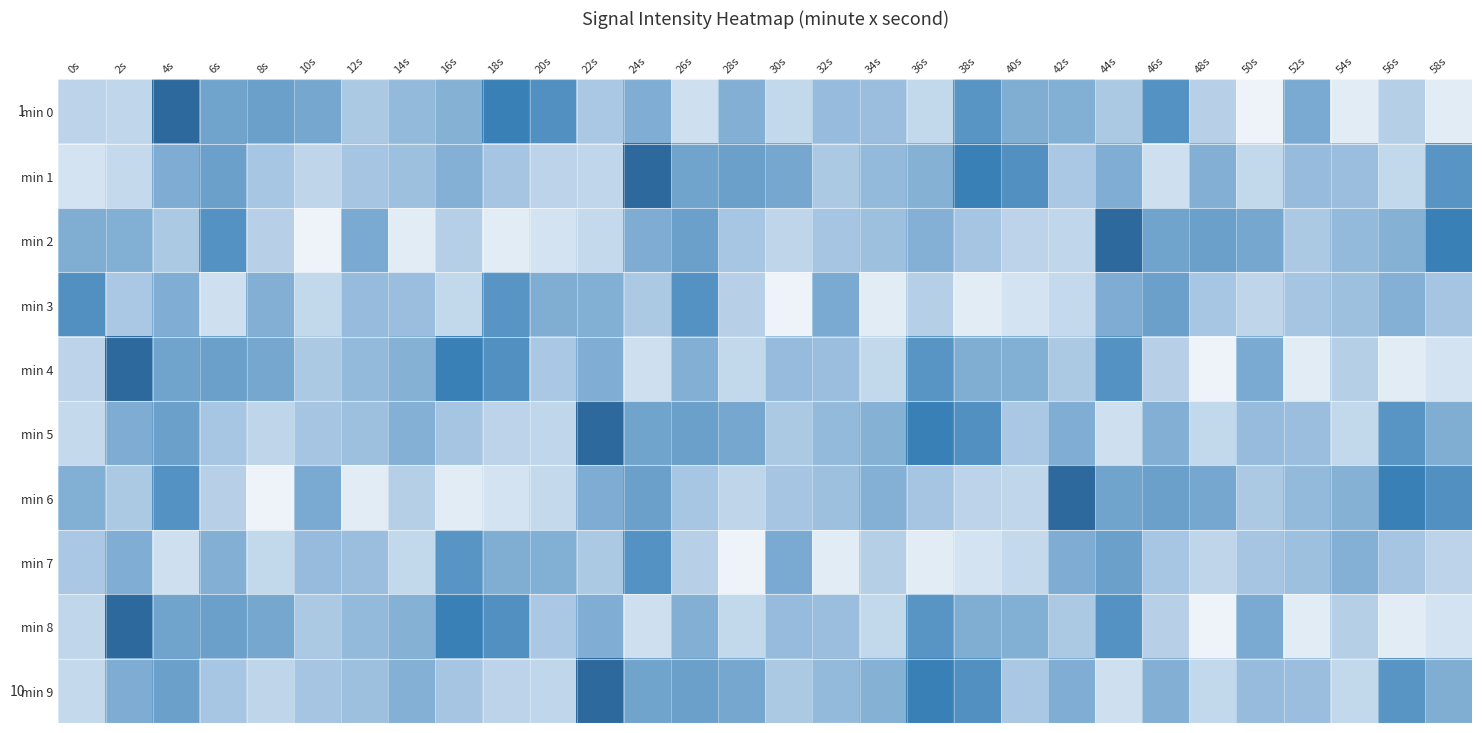

How many values in the min 9 series are below -131?

17